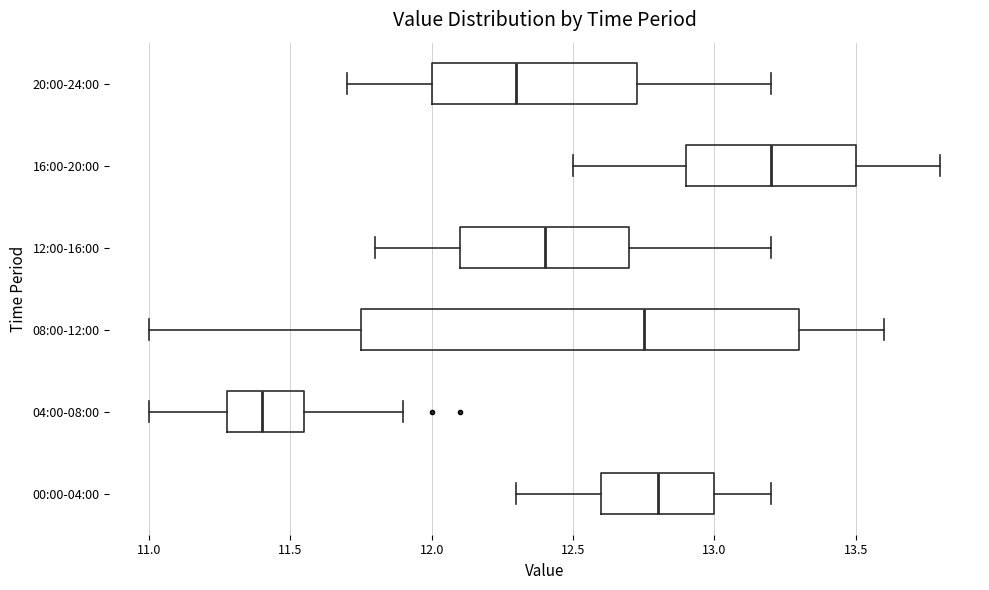

Reading bottom to top, read every box against the x-axis: the position of its median line, the range the box covers, and the ends of its whiskers. The values are not printed on the chart, so give them approximately, as read against the axis.

00:00-04:00: median 12.80, box 12.60 to 13.00, whiskers 12.30 to 13.20
04:00-08:00: median 11.40, box 11.30 to 11.55, whiskers 11.00 to 11.90
08:00-12:00: median 12.75, box 11.75 to 13.30, whiskers 11.00 to 13.60
12:00-16:00: median 12.40, box 12.10 to 12.70, whiskers 11.80 to 13.20
16:00-20:00: median 13.20, box 12.90 to 13.50, whiskers 12.50 to 13.80
20:00-24:00: median 12.30, box 12.00 to 12.75, whiskers 11.70 to 13.20